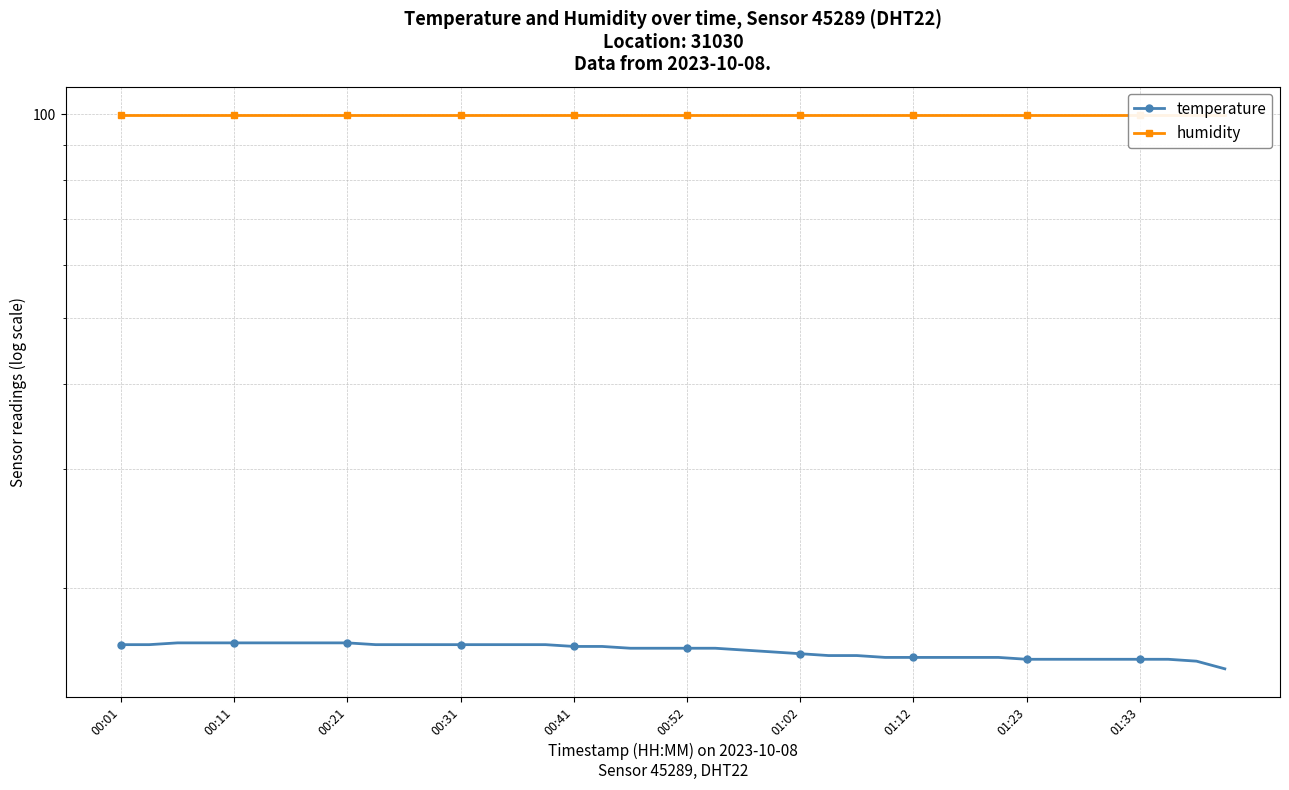

True or false: humidity has more than 2 interior local peaks.

False